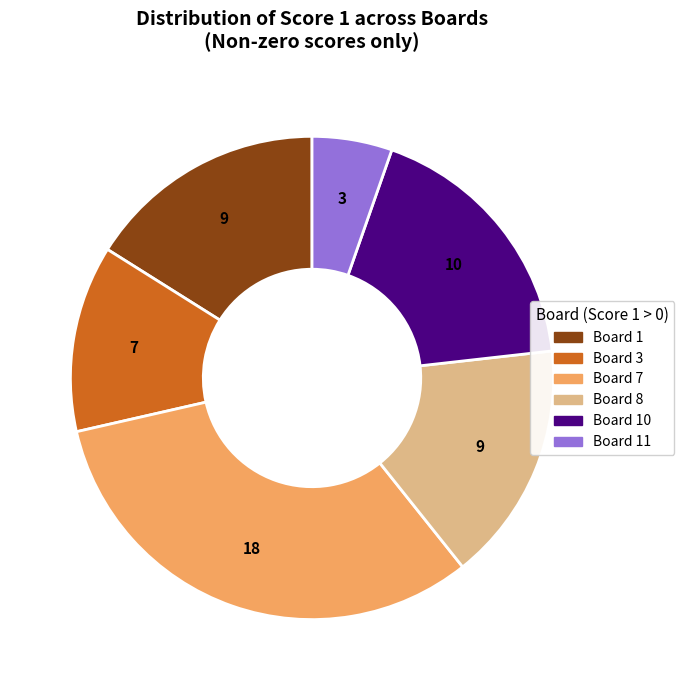

Does any single category account for the majority?

No